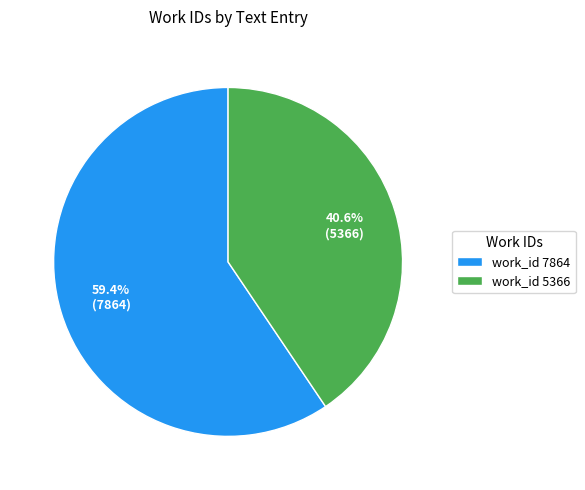

What is the ratio of the value at work_id 7864 to the value at work_id 5366?

1.5